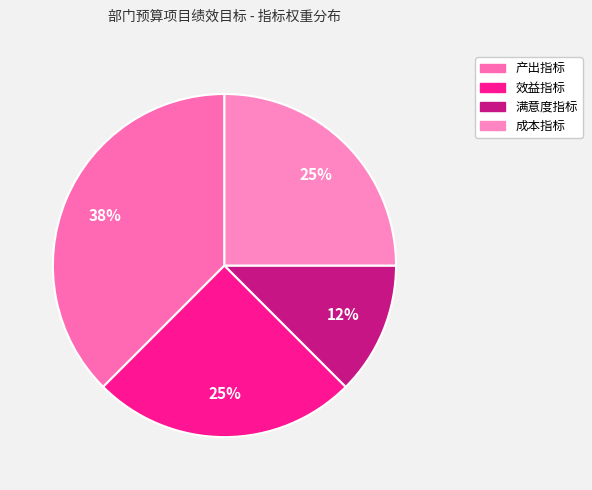

True or false: 产出指标 accounts for 38% of the total.

True